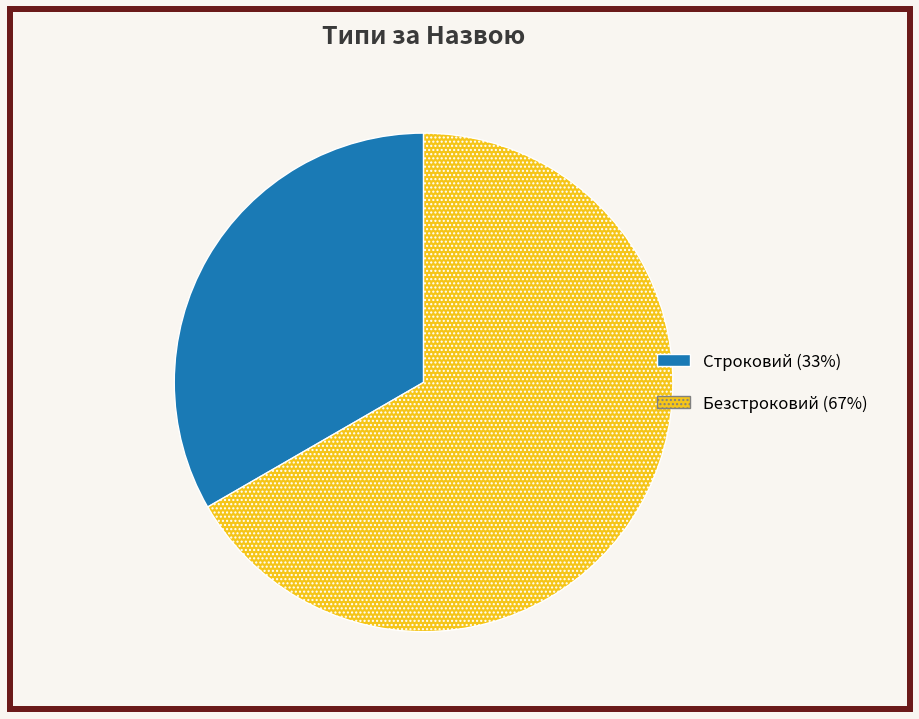

Rank the categories by value from highest to lowest.

Безстроковий, Строковий